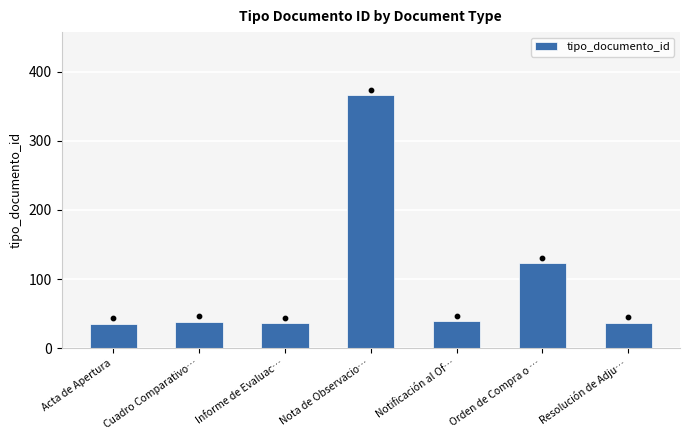

What is the change in value from Notificación al Of… to Resolución de Adju…?

-2